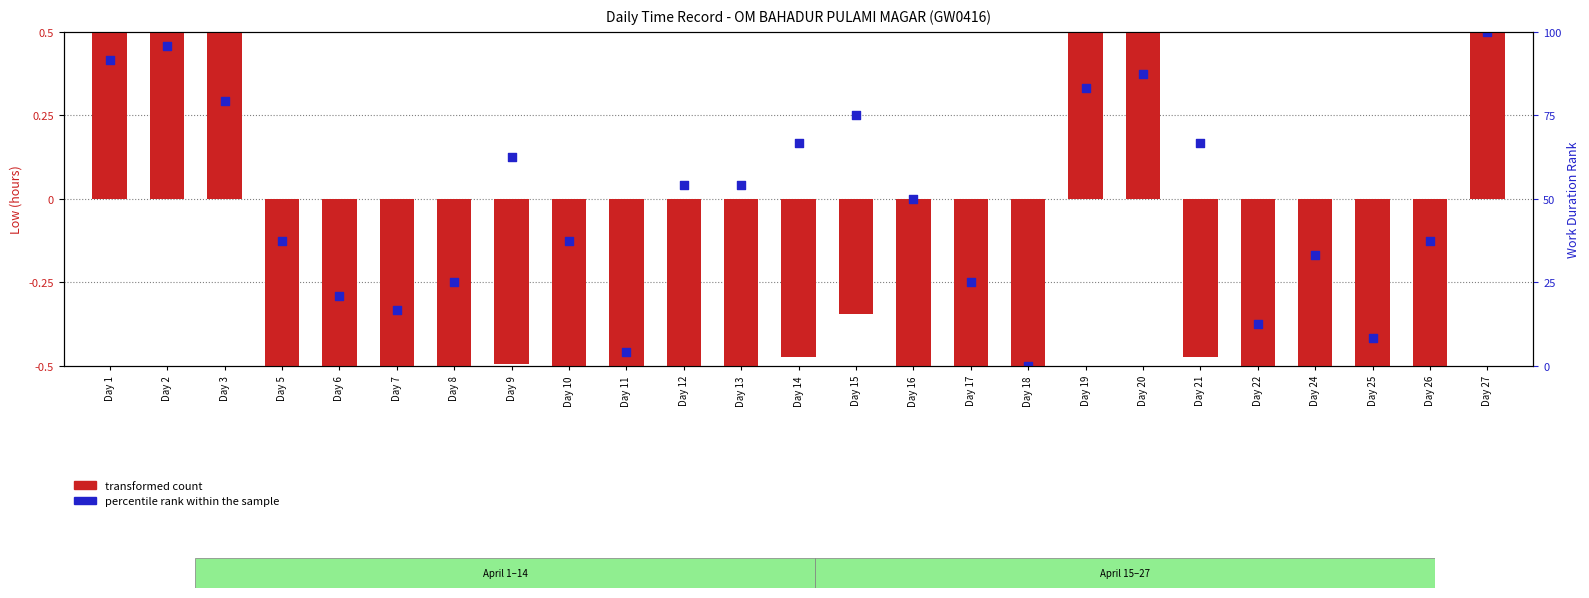

What are all the series names shown in the legend?

transformed count, percentile rank within the sample